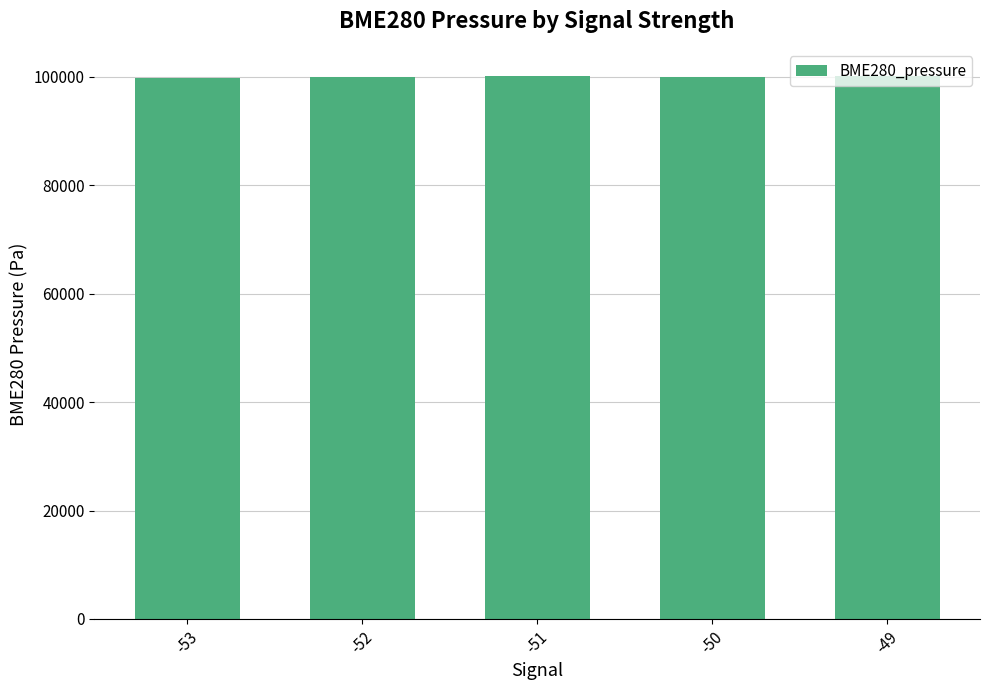

The value at -51 is 177092.6. True or false?

False